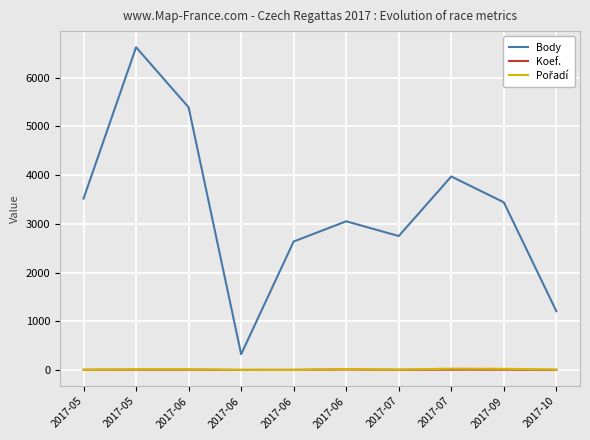

Which category has the highest value in the Pořadí series?

2017-07